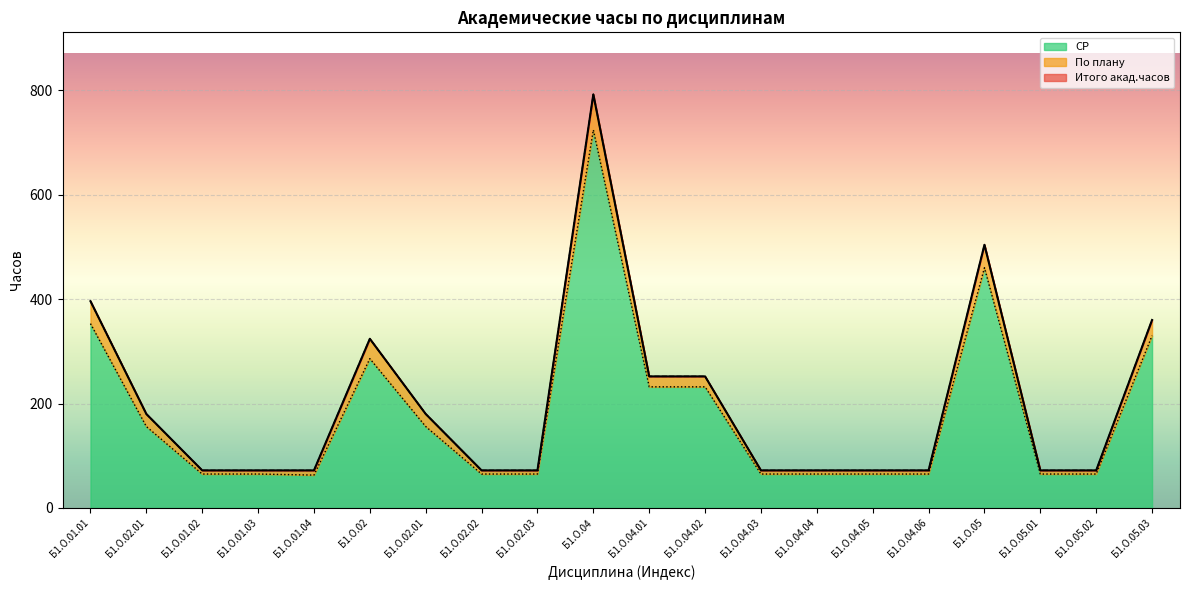

True or false: СР and По плану cross at least once.

False